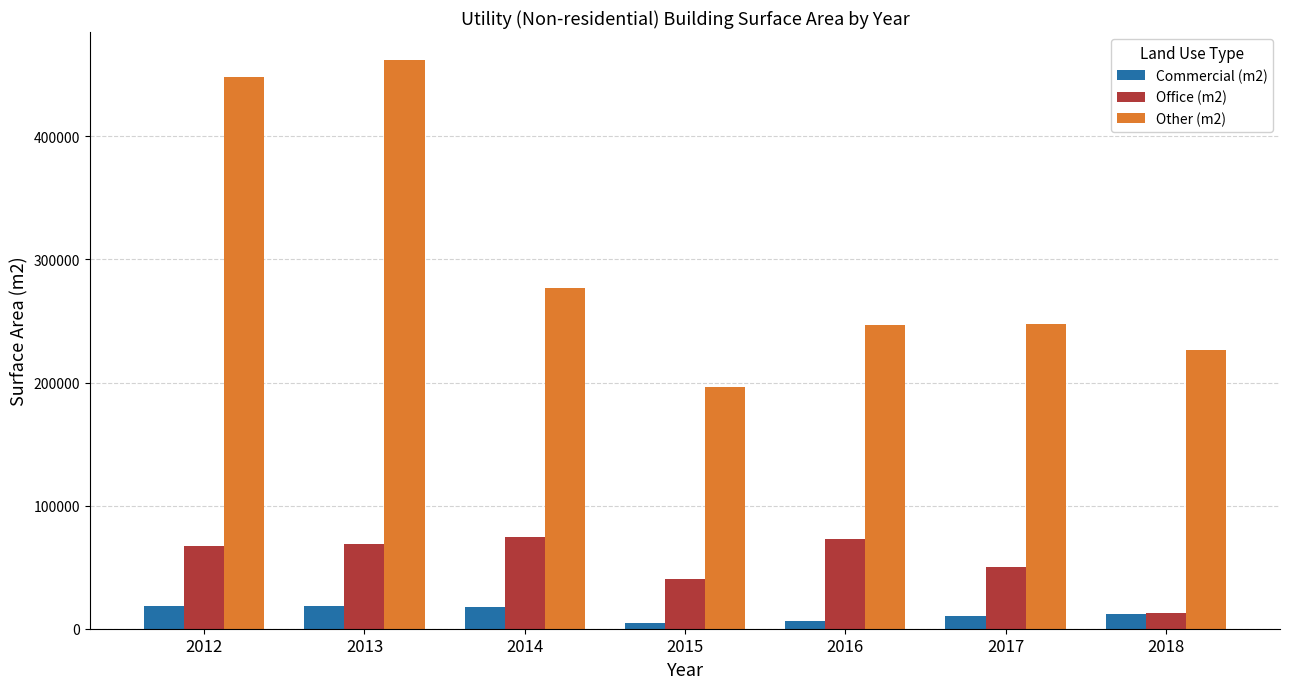

What are all the series names shown in the legend?

Commercial (m2), Office (m2), Other (m2)